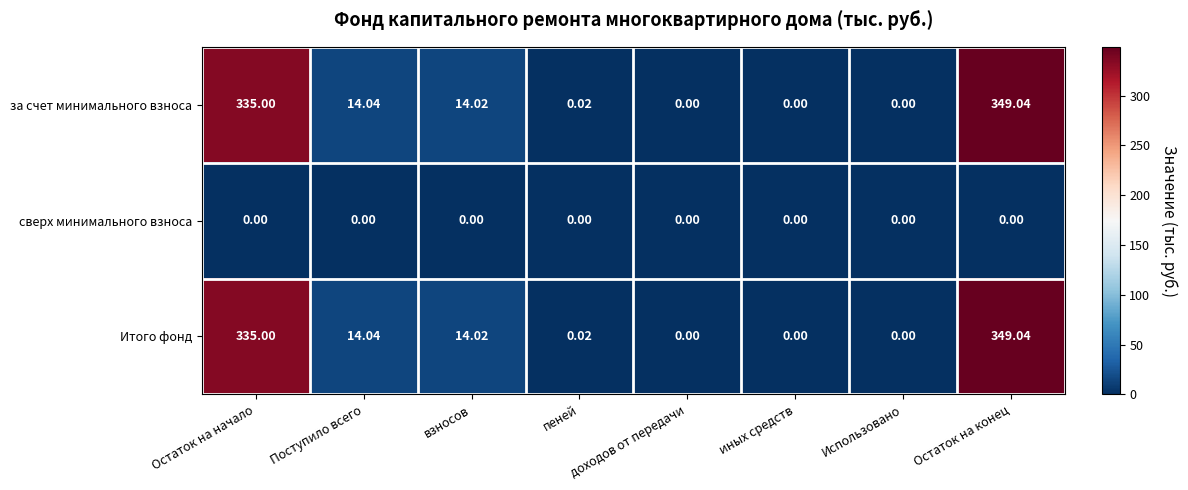

Which category has the highest value across all series?

Остаток на конец